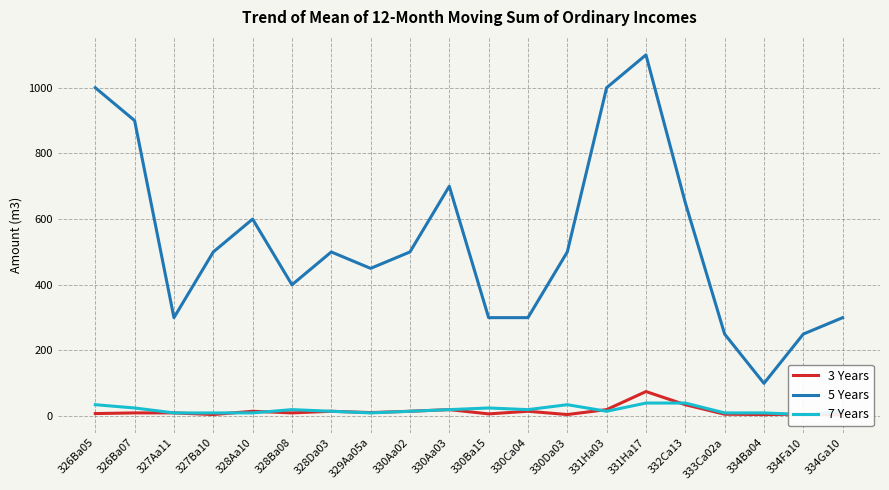

What is the difference between the maximum and minimum values in the 5 Years series?

1000